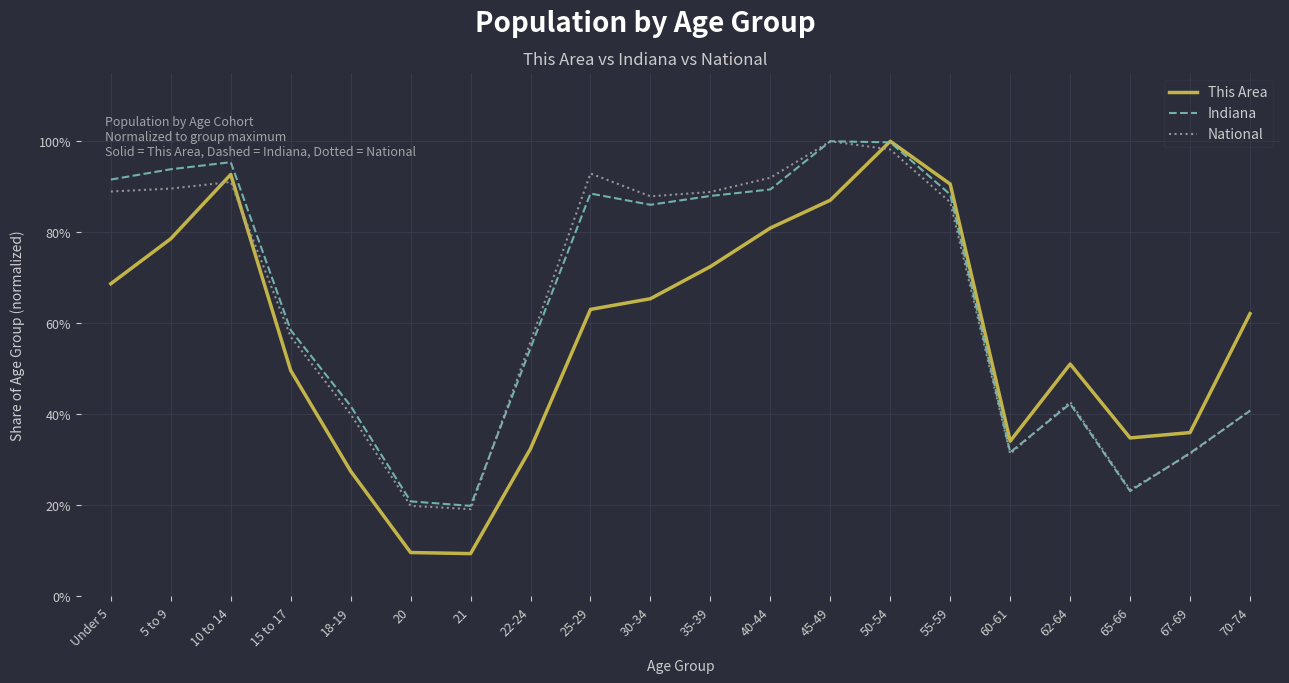

The Indiana series shows 0.9 at 55-59. True or false?

True